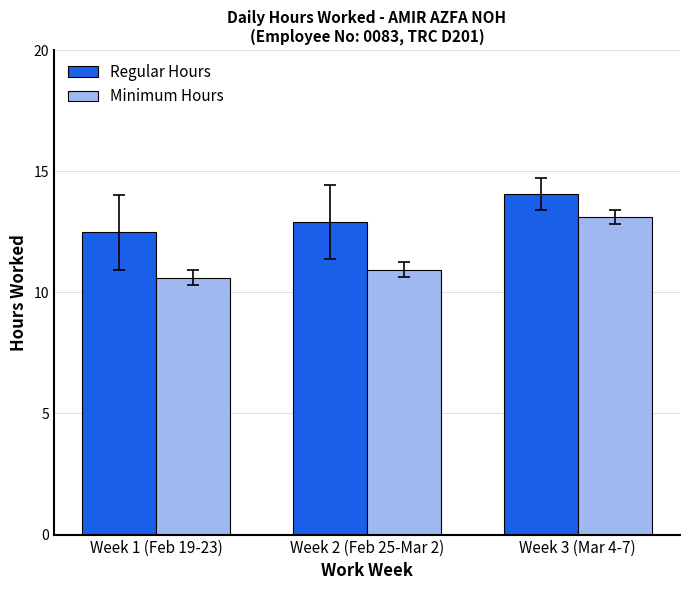

What is the smallest value displayed?

10.6